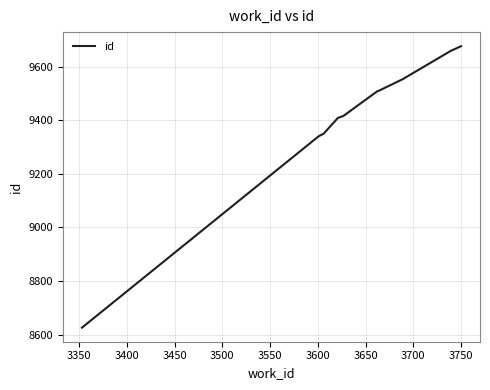

What is the maximum value shown in the chart?

9677